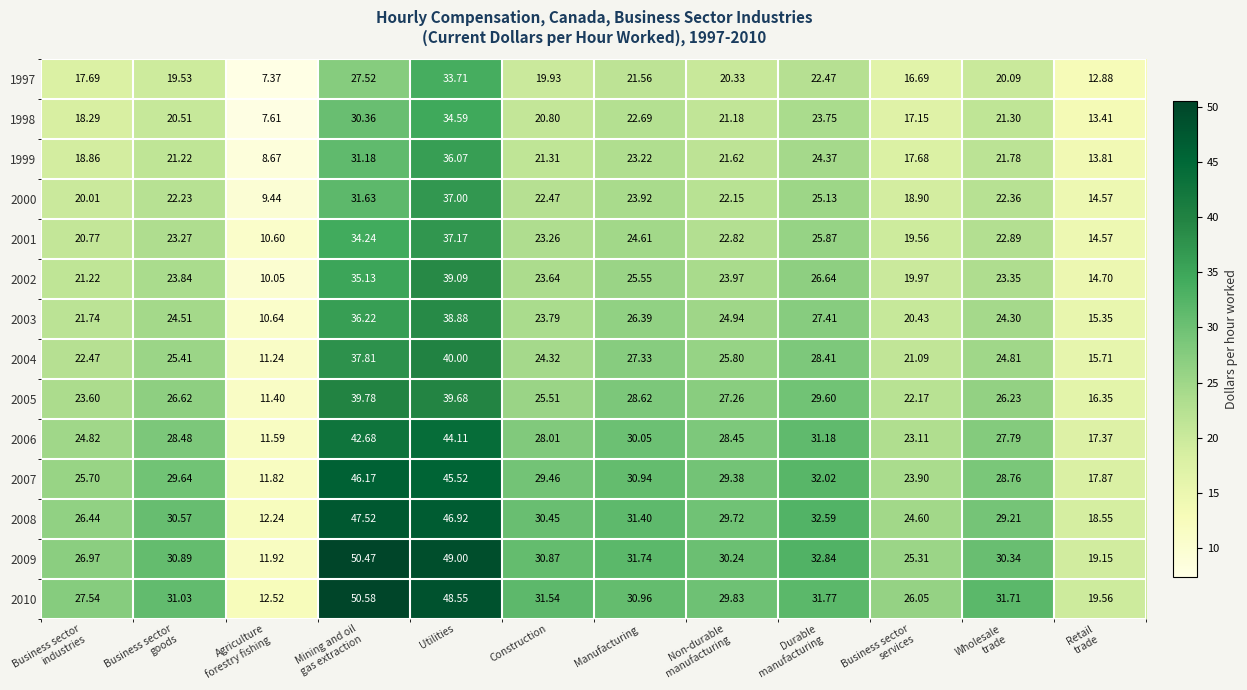

At which category is the sum across all series the highest?

Utilities